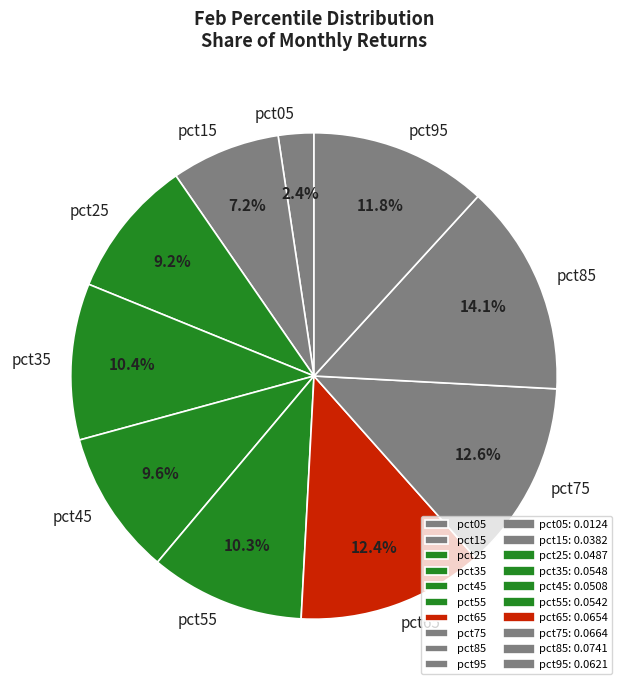

What percentage is the pct45 slice, to the nearest percent?

10%